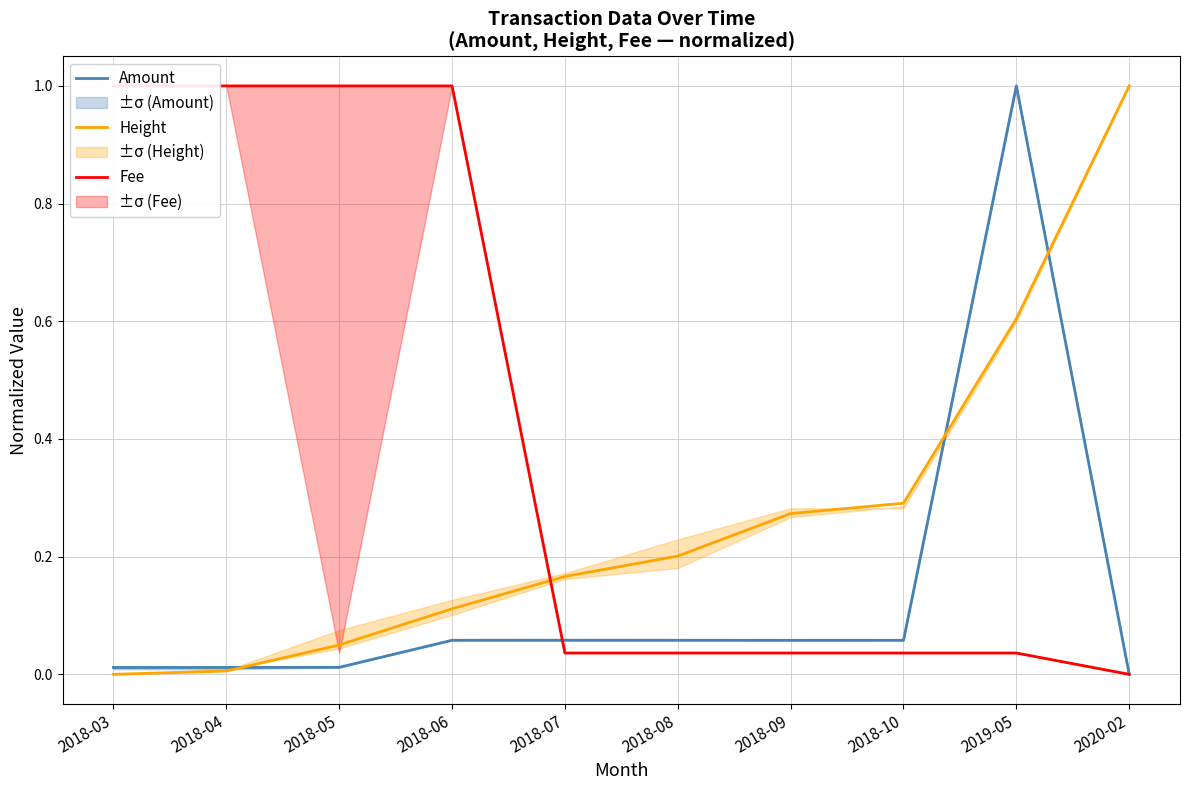

Reading right to left, extract all data points from this chart.

Amount: 2020-02=0.0	2019-05=1.0	2018-10=0.1	2018-09=0.1	2018-08=0.1	2018-07=0.1	2018-06=0.1	2018-05=0.0	2018-04=0.0	2018-03=0.0
Height: 2020-02=1.0	2019-05=0.6	2018-10=0.3	2018-09=0.3	2018-08=0.2	2018-07=0.2	2018-06=0.1	2018-05=0.0	2018-04=0.0	2018-03=0.0
Fee: 2020-02=0.0	2019-05=0.0	2018-10=0.0	2018-09=0.0	2018-08=0.0	2018-07=0.0	2018-06=1.0	2018-05=1.0	2018-04=1.0	2018-03=1.0